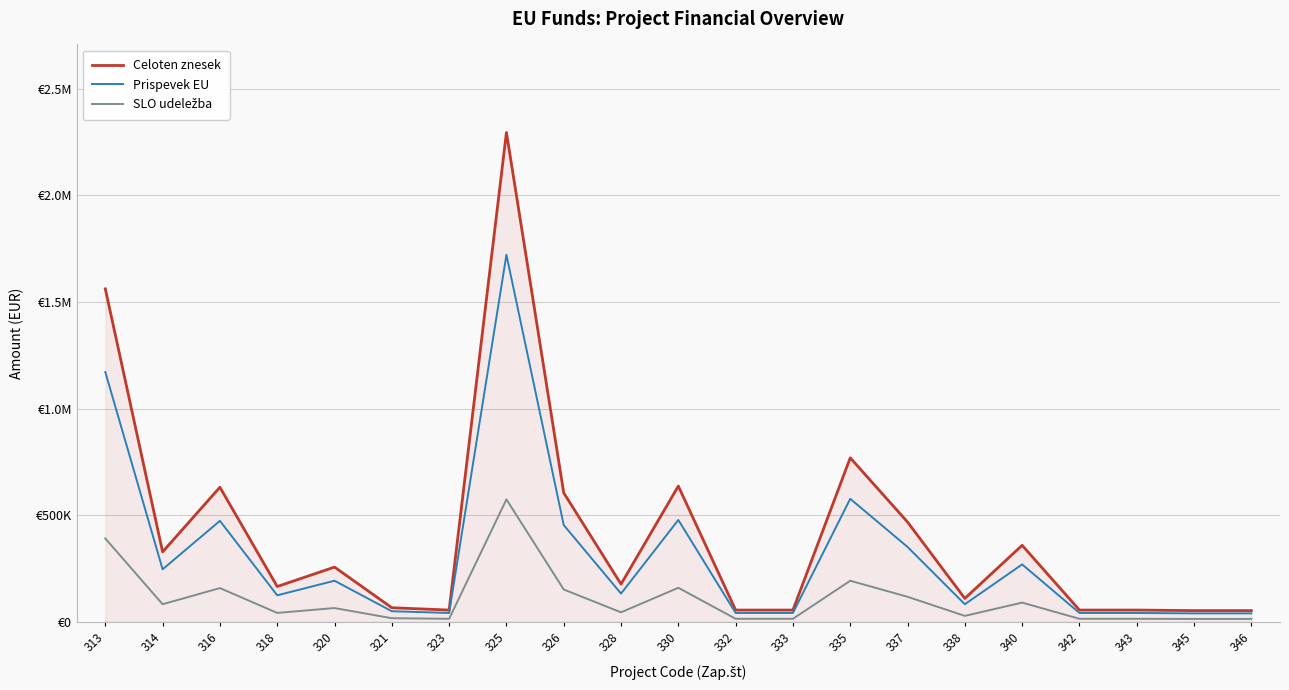

Is this an area chart (filled region under the line)?

Yes